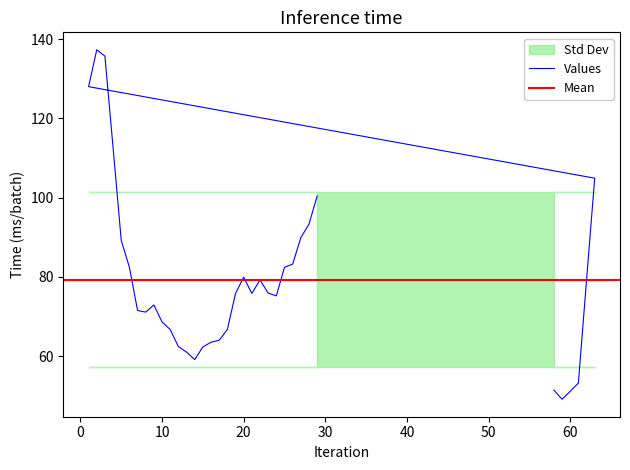

At which category is the sum across all series the highest?

2